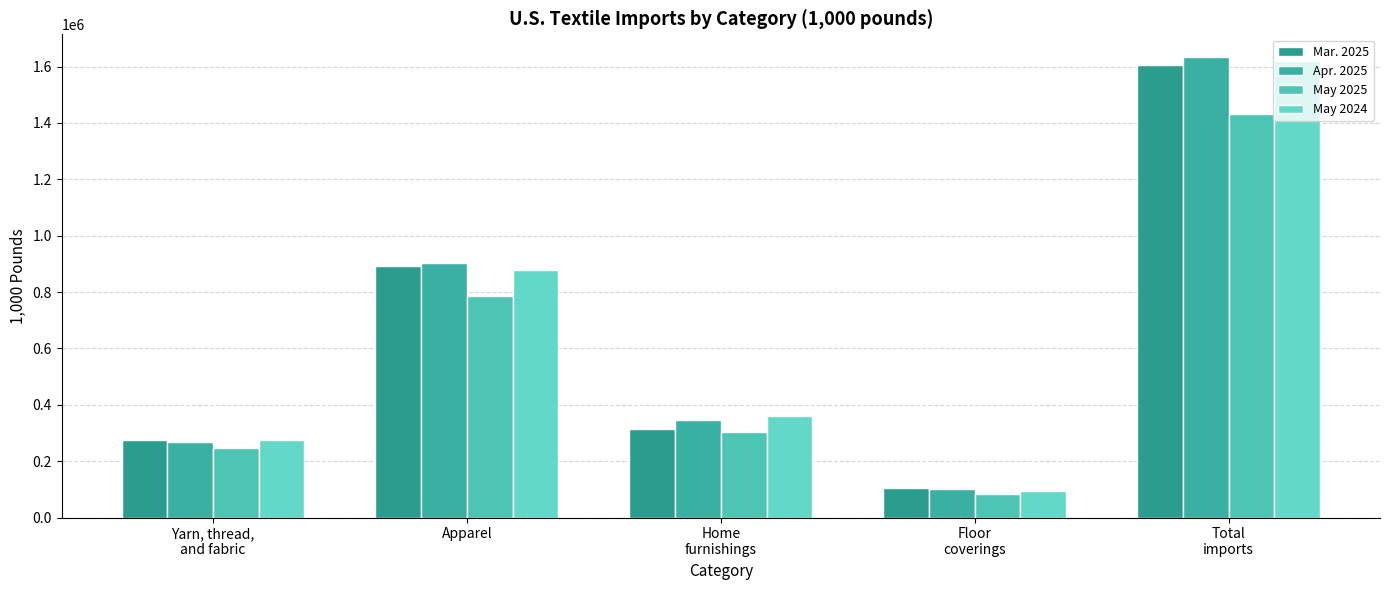

Where is May 2024 nearest to the value 856954?

Apparel